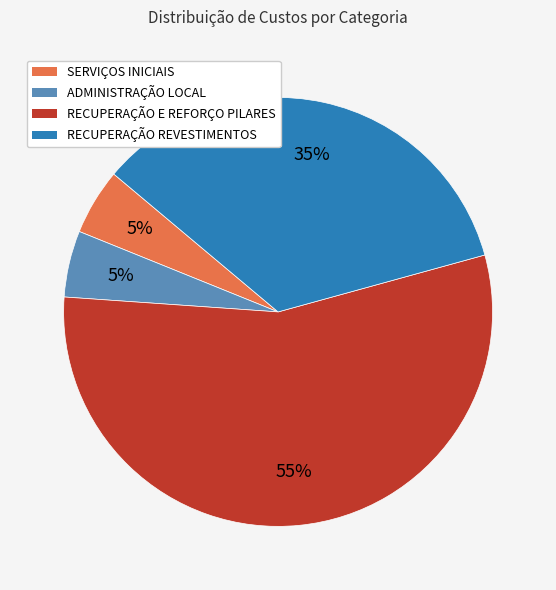

Combined, do RECUPERAÇÃO E REFORÇO PILARES and SERVIÇOS INICIAIS account for over 50%?

Yes